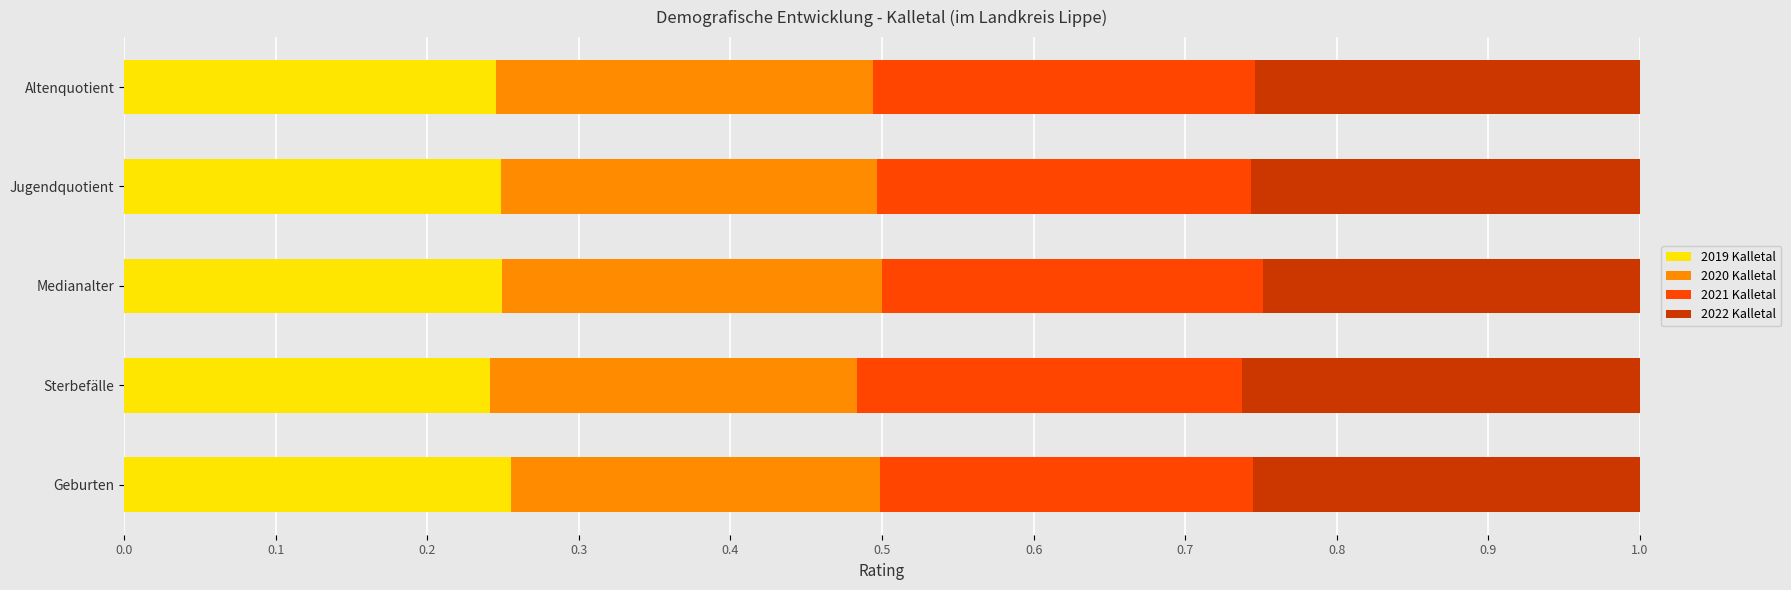

What is the total value across all series at Jugendquotient?

1.0